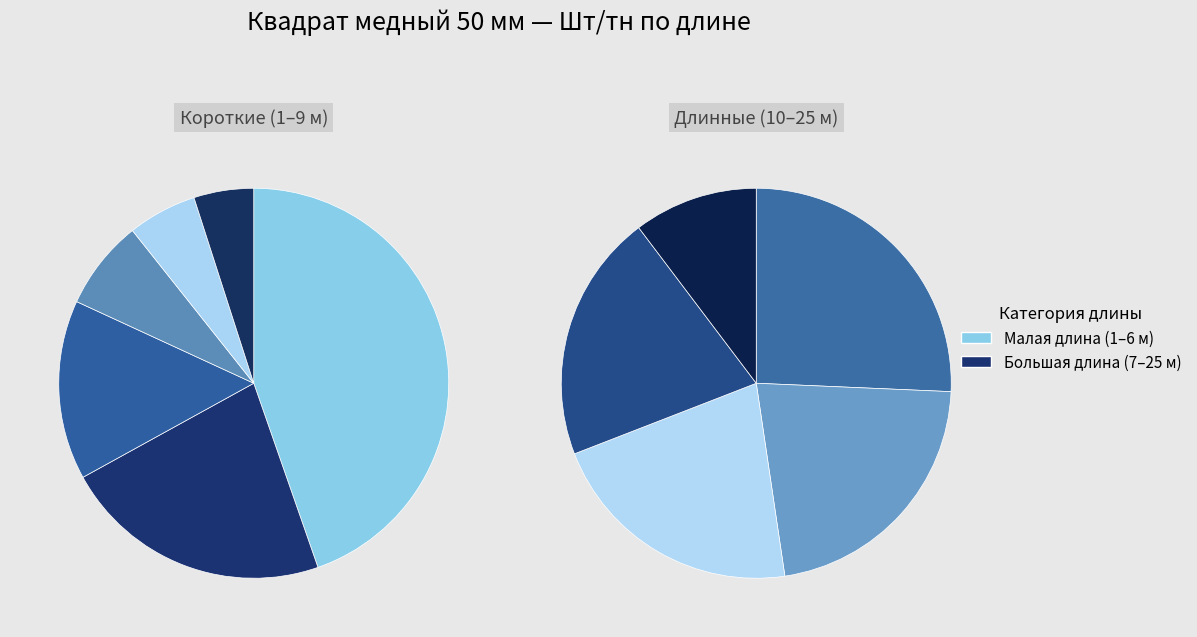

True or false: 9 м accounts for 1% of the total.

False